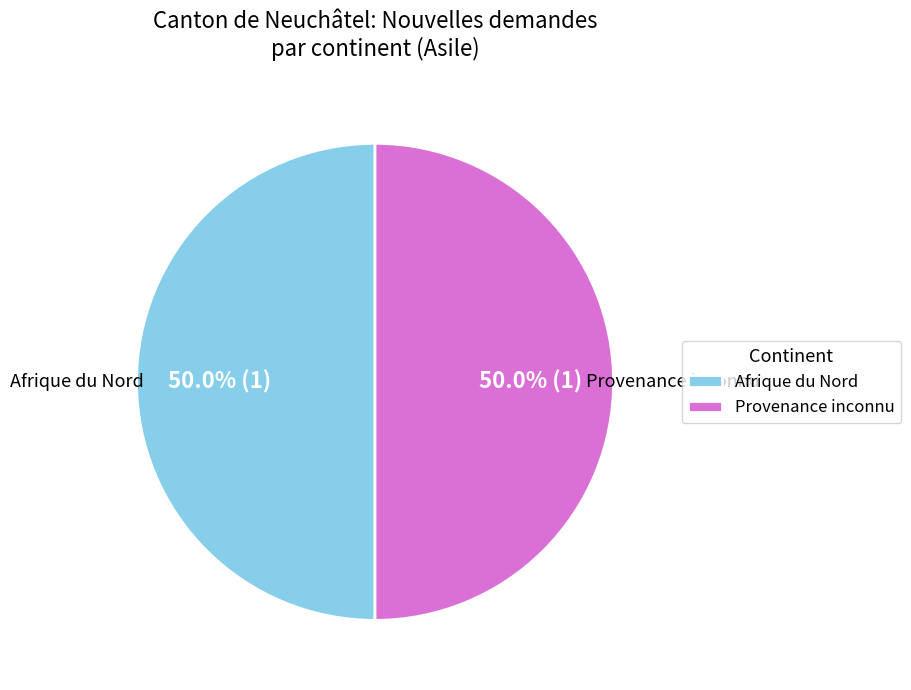

How many slices are in this pie chart?

2